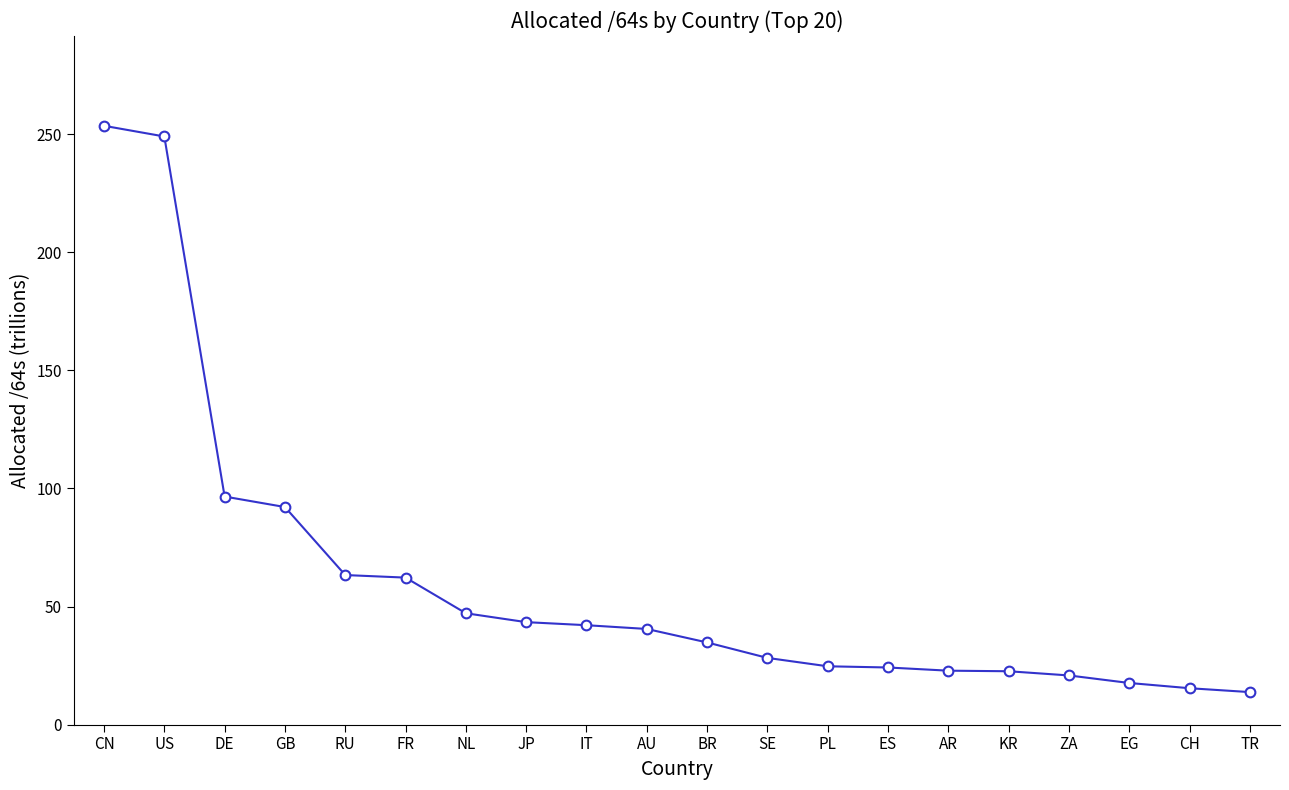

What is the difference between the maximum and minimum values?

239.8